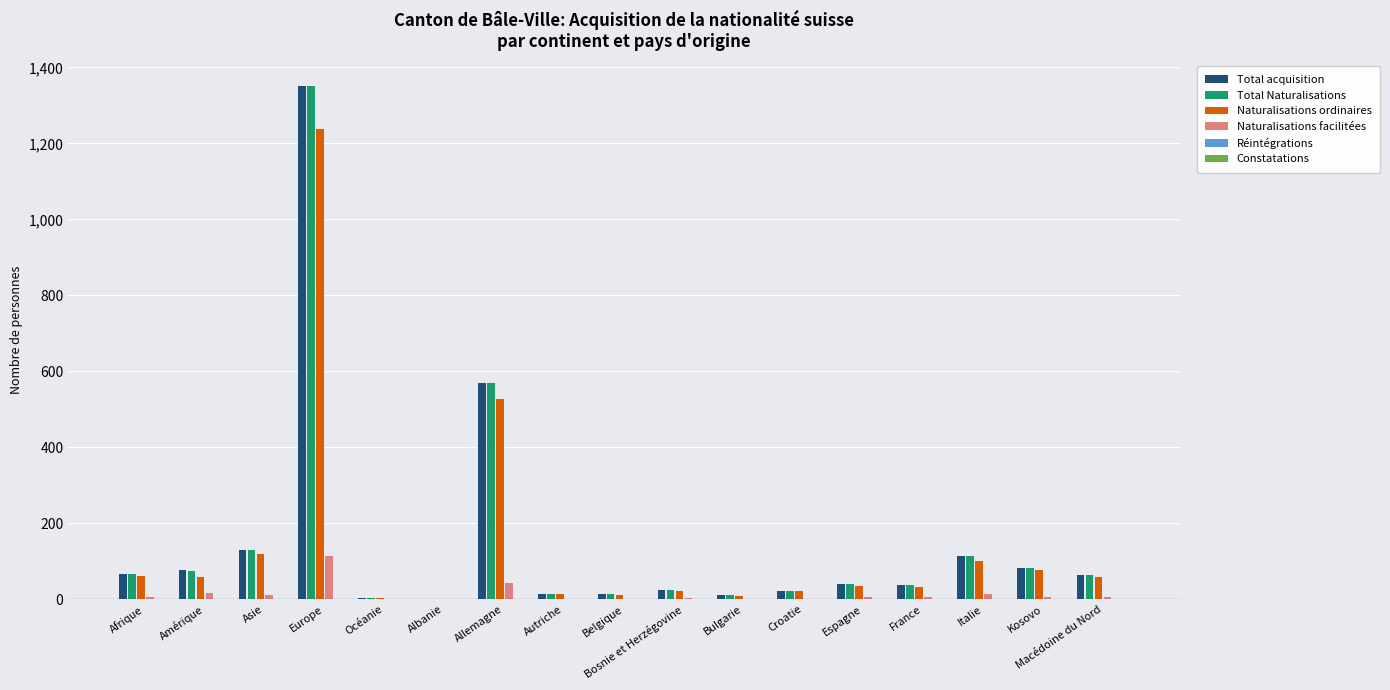

What is the sum of all Total Naturalisations values?

2620